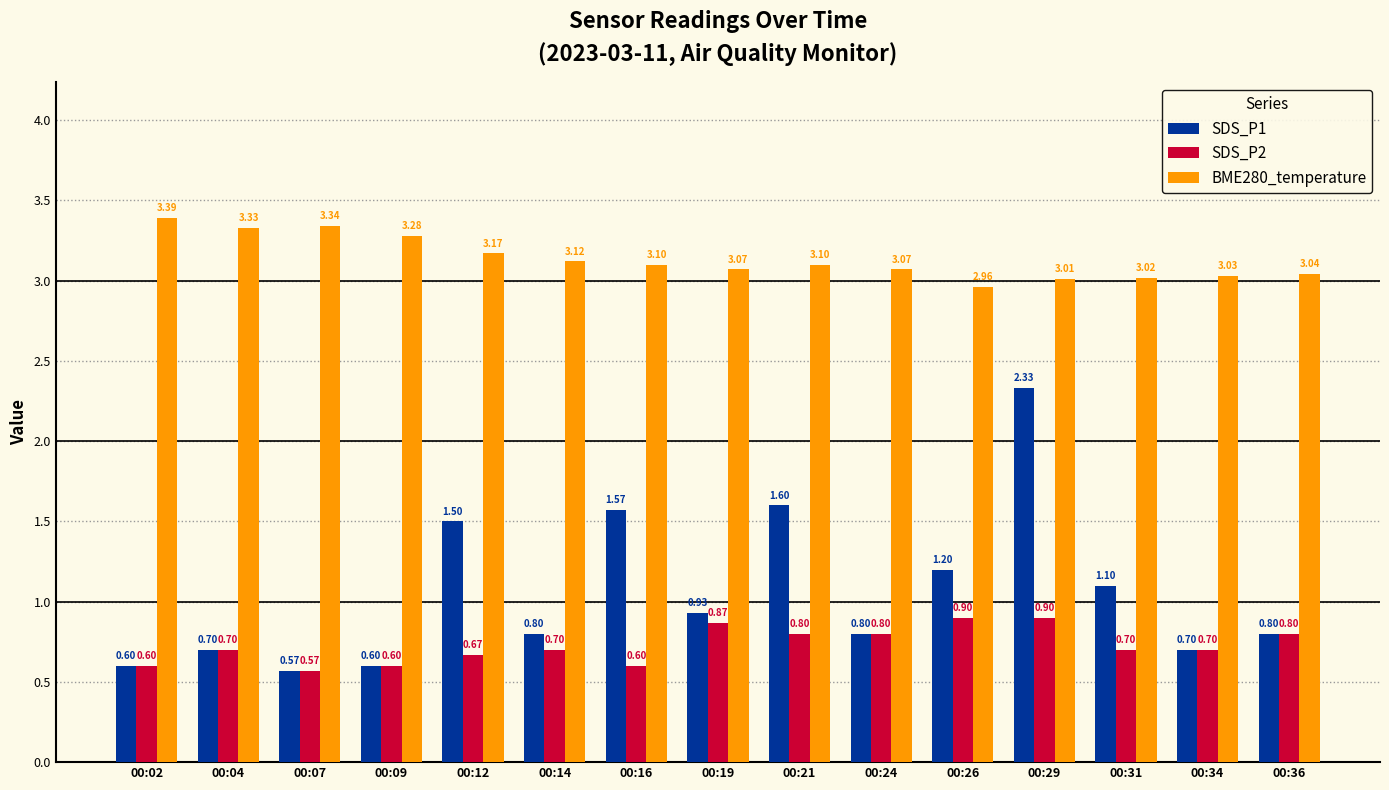

Are the bars grouped side by side (vs. stacked)?

Yes